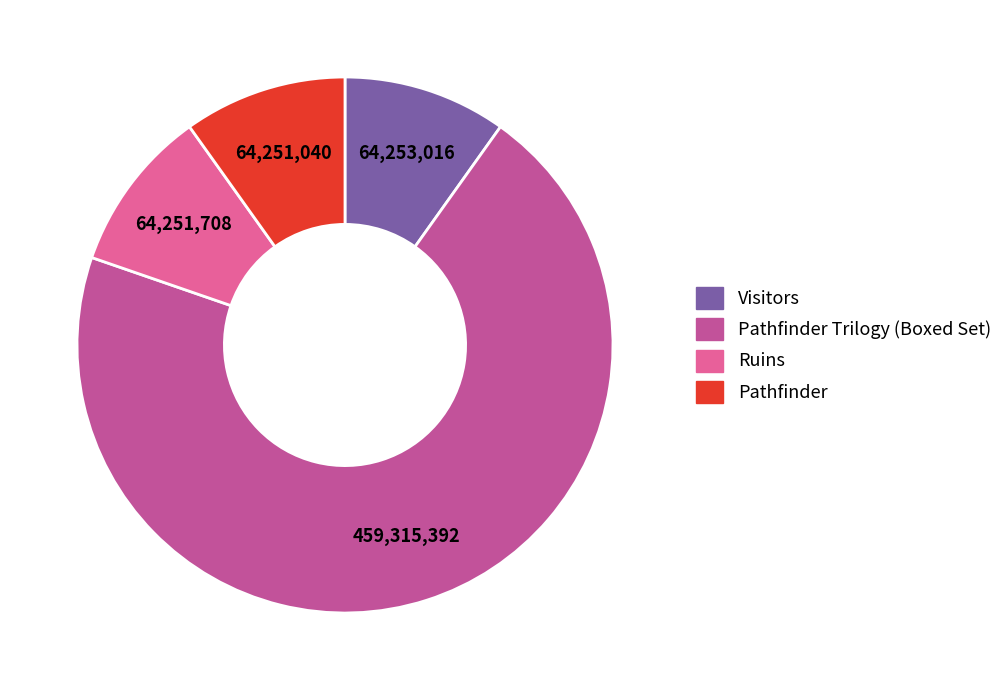

Is there a majority slice in this chart?

Yes